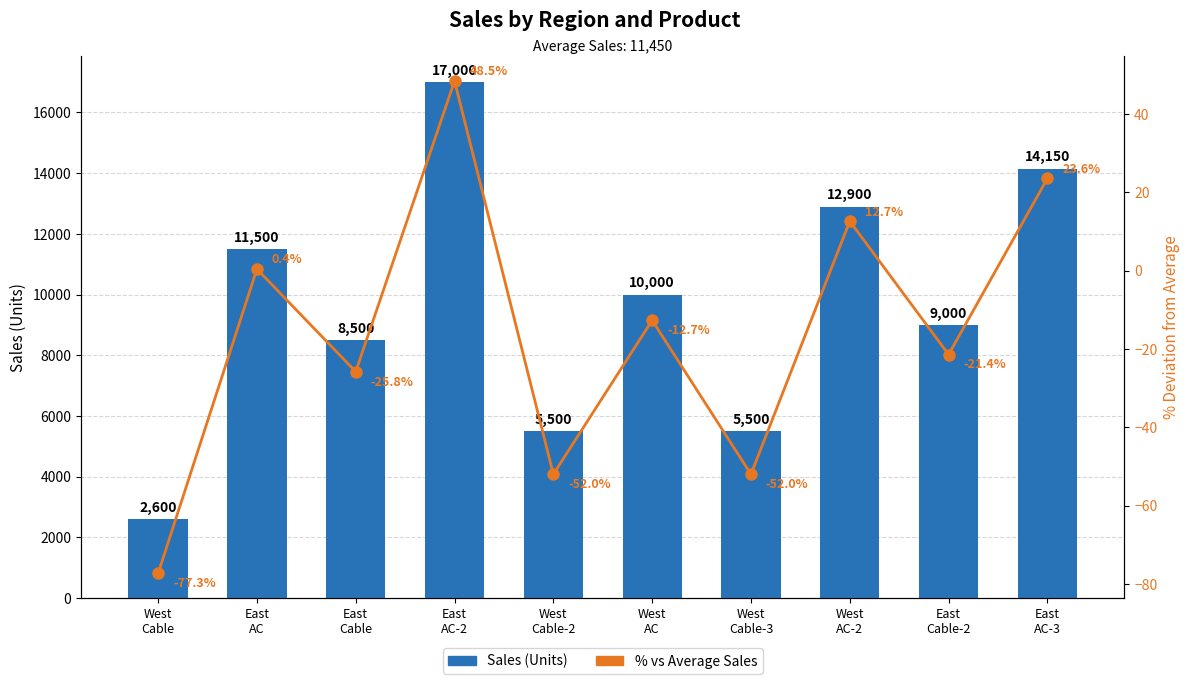

What is the difference between the % vs Avg values at East
Cable-2 and West
Cable-3?

30.6